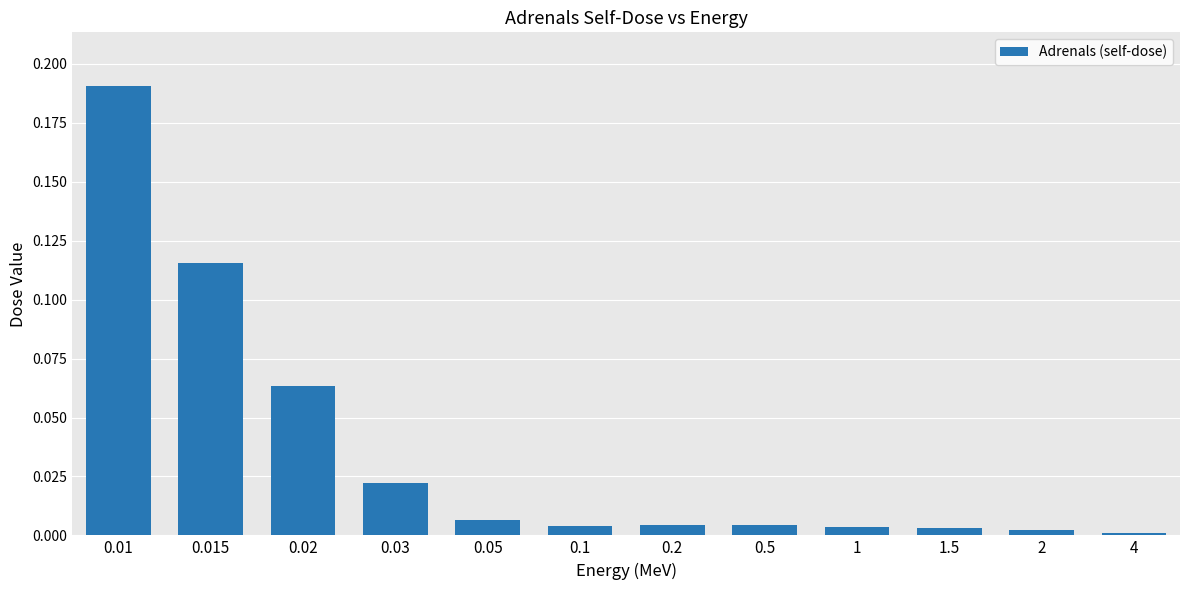

The chart shows a value of 0.0 at 2. True or false?

True